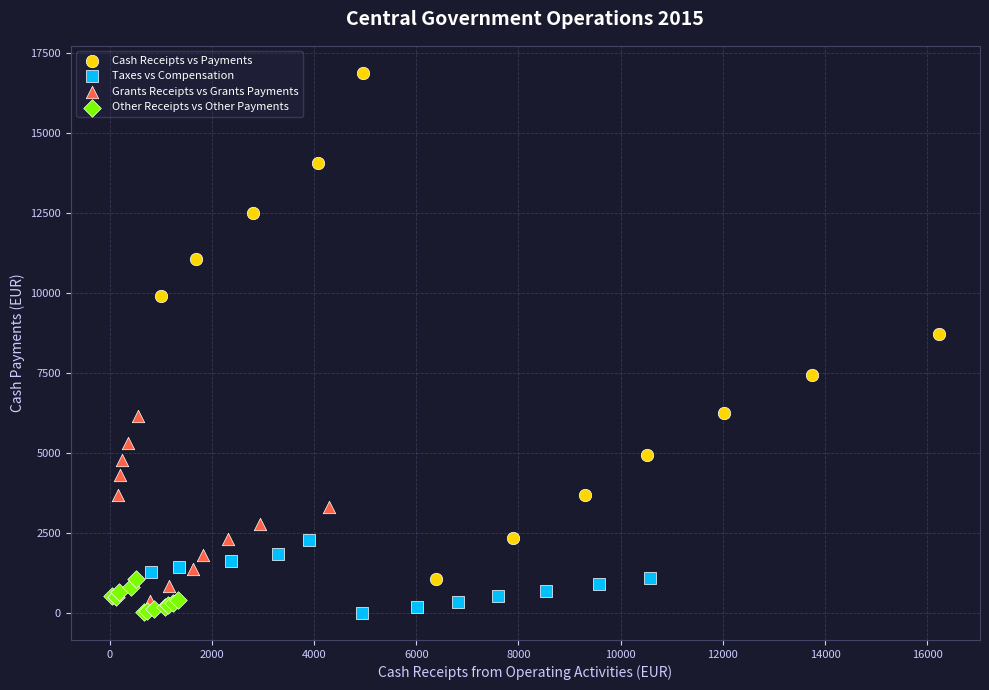

Which series has the largest Y range (max minus min)?

Cash Receipts vs Payments